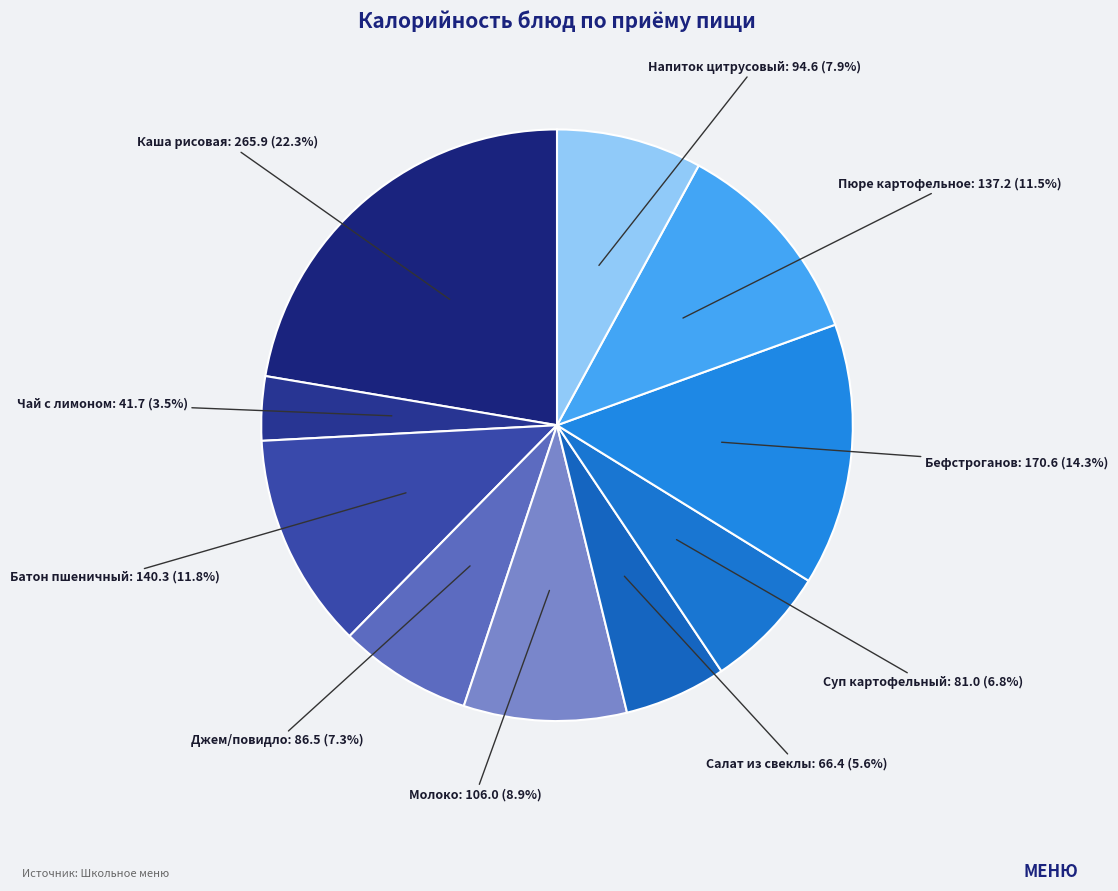

Count the number of slices in the pie.

10